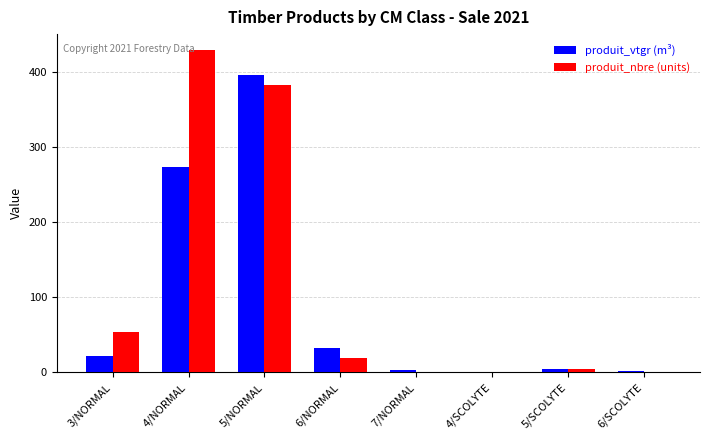

What is the sum of all produit_nbre (units) values?

892.0